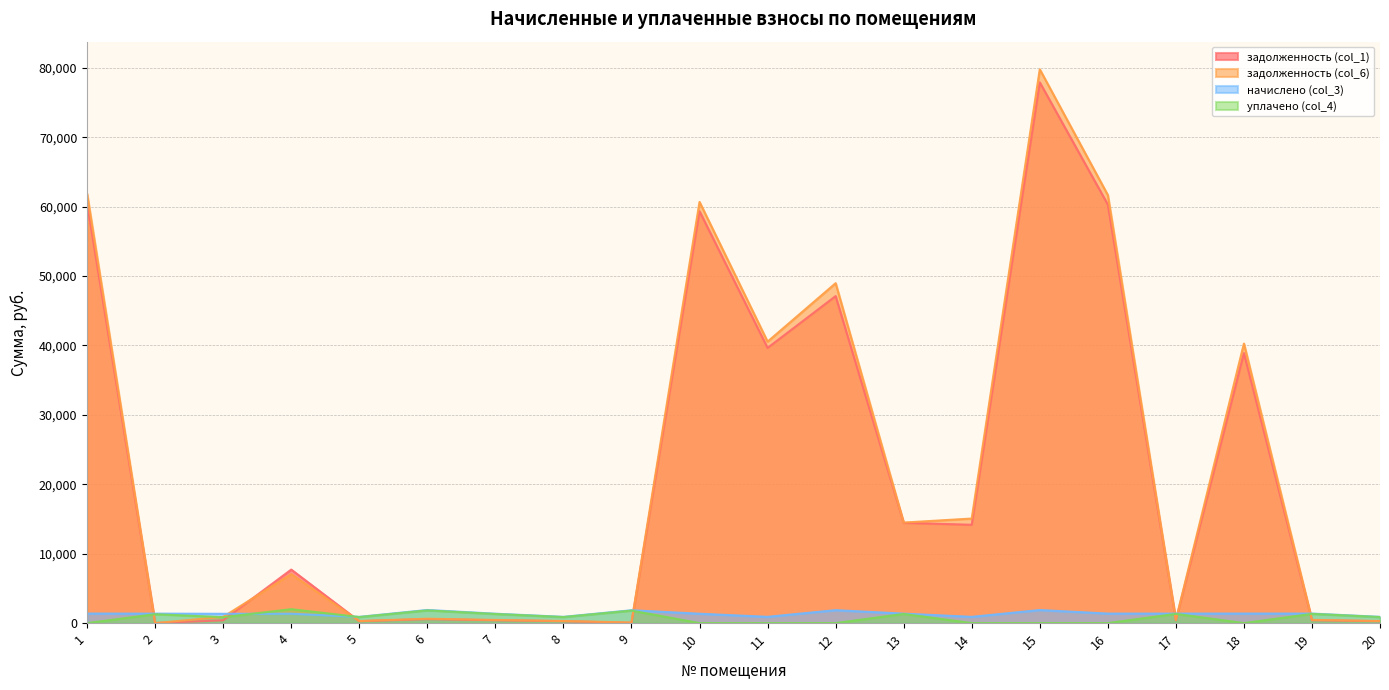

The уплачено (col_4) series shows 1329.5 at 19. True or false?

True